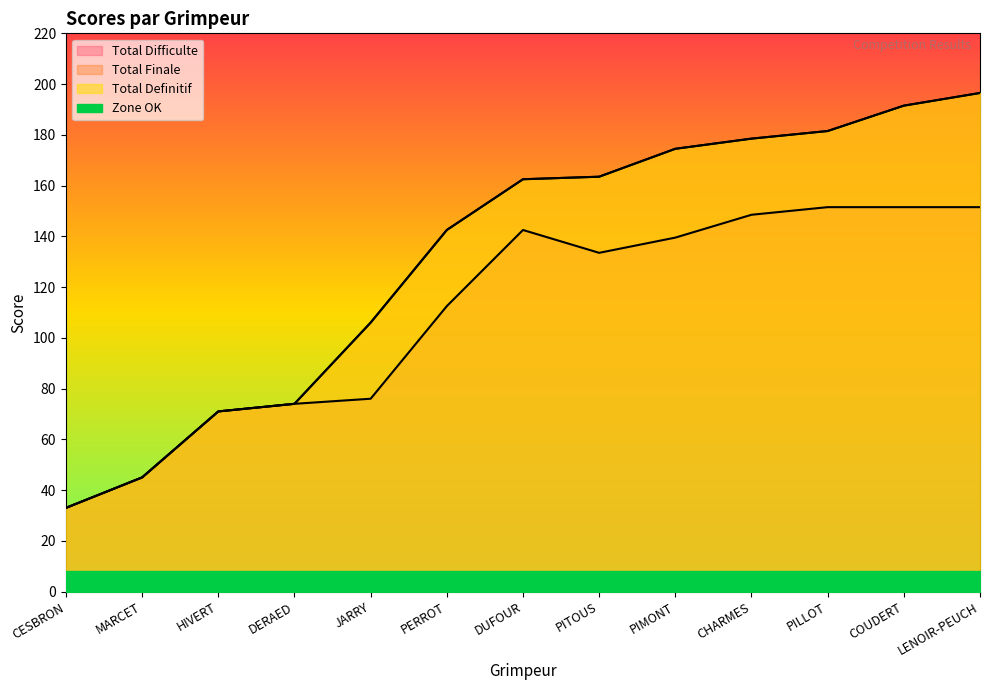

Where is Total Definitif nearest to the value 114?

JARRY